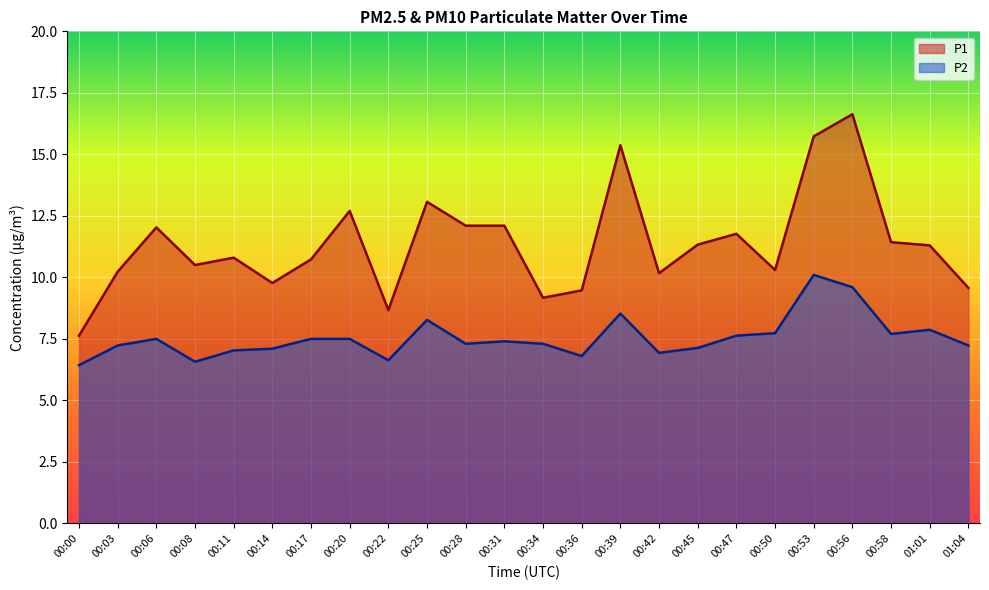

Which category has the highest value across all series?

00:56